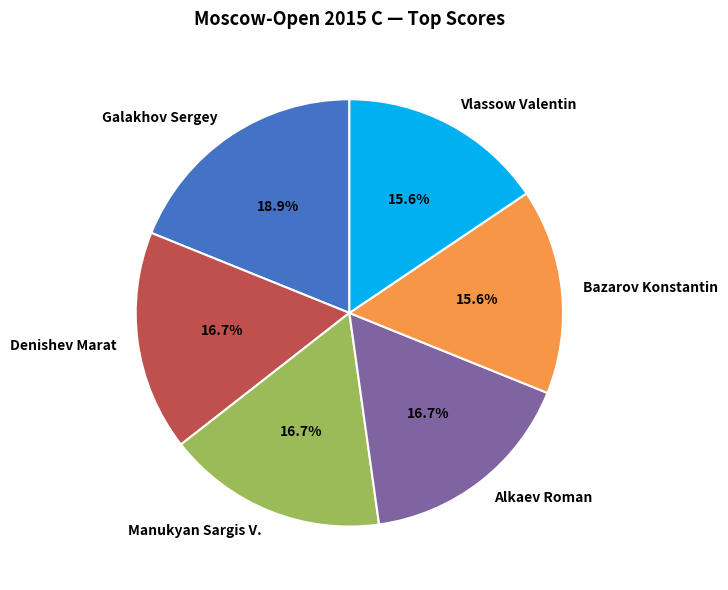

What is the ratio of the value at Manukyan Sargis V. to the value at Denishev Marat?

1.0